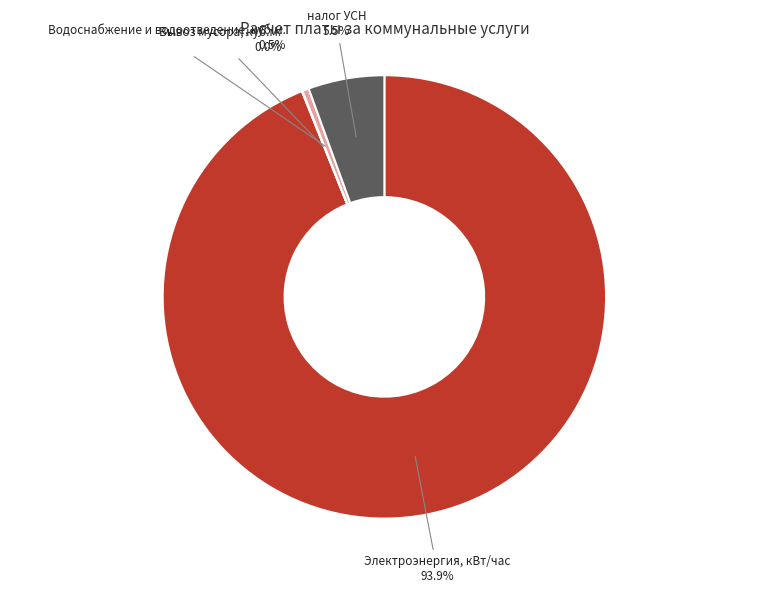

Is there a majority slice in this chart?

Yes